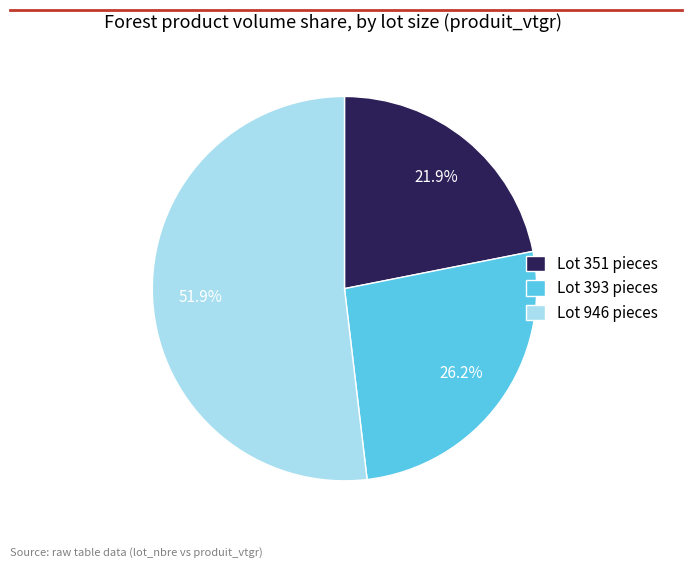

What is the majority slice?

Lot 946 pieces